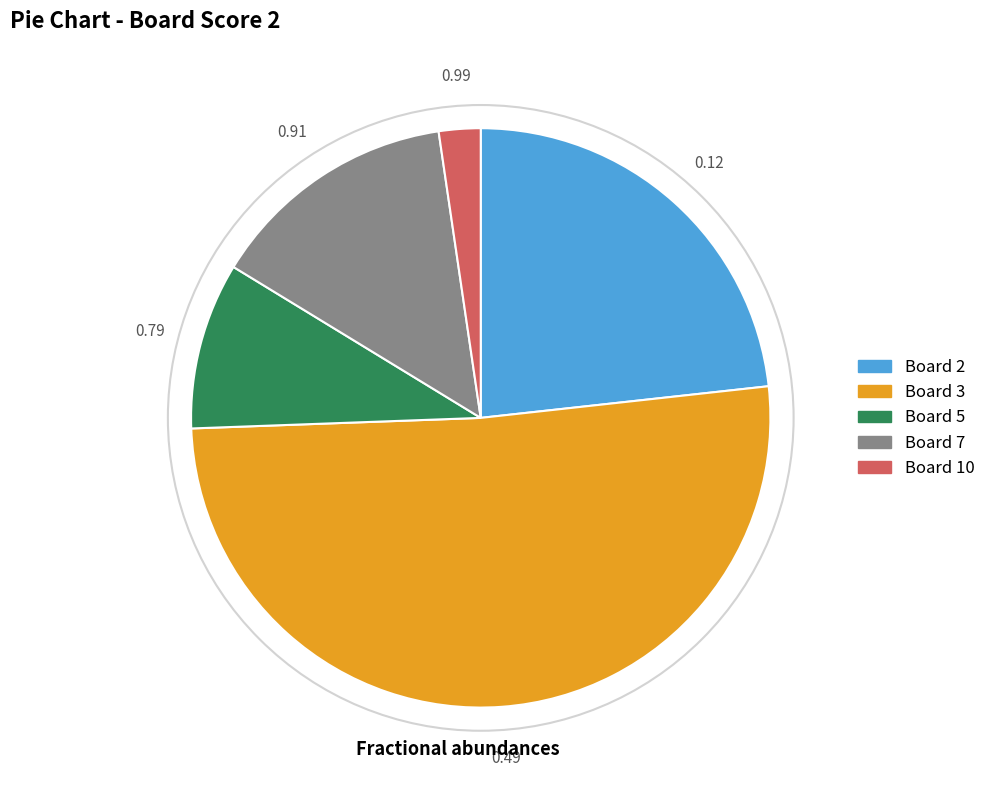

The Board 3 slice represents 37% of the pie. True or false?

False